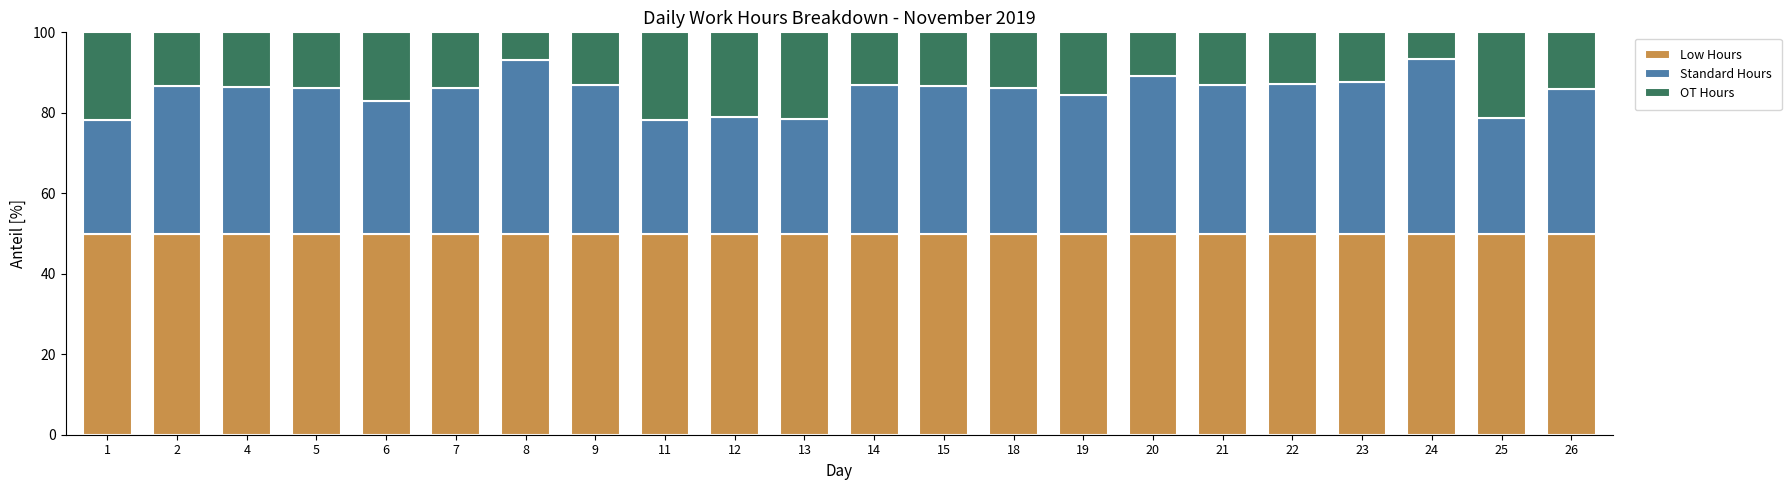

How many bars are there in total?

22